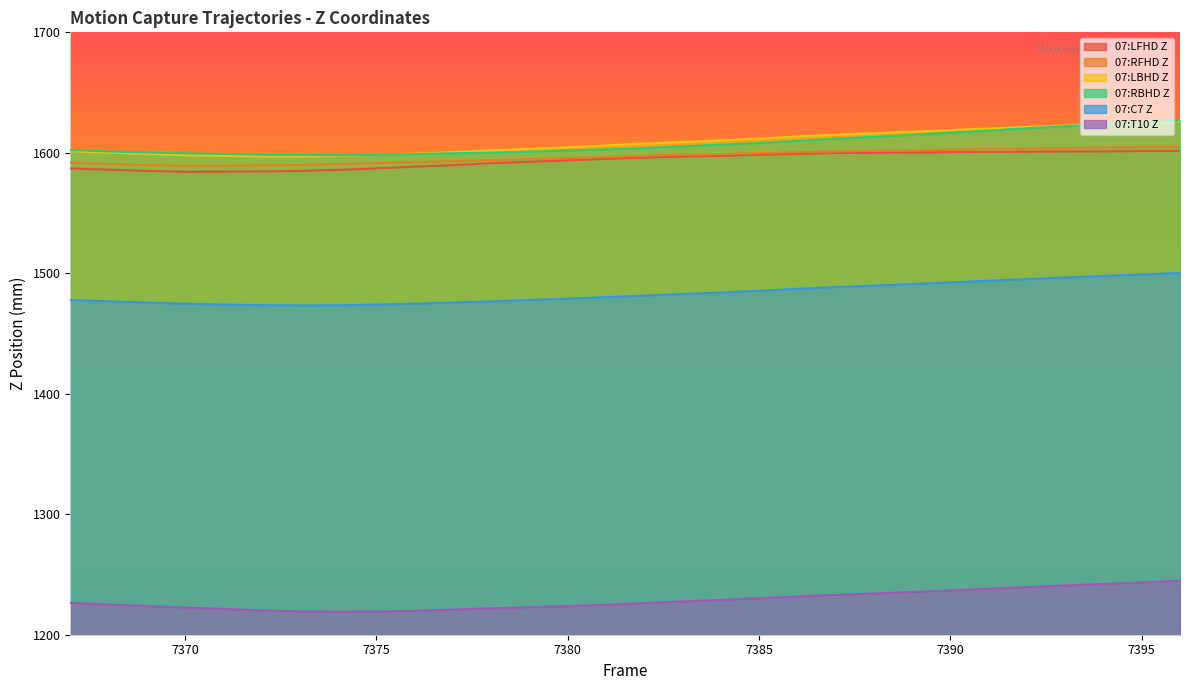

What is the sum of all 07:RBHD Z values?

48227.0